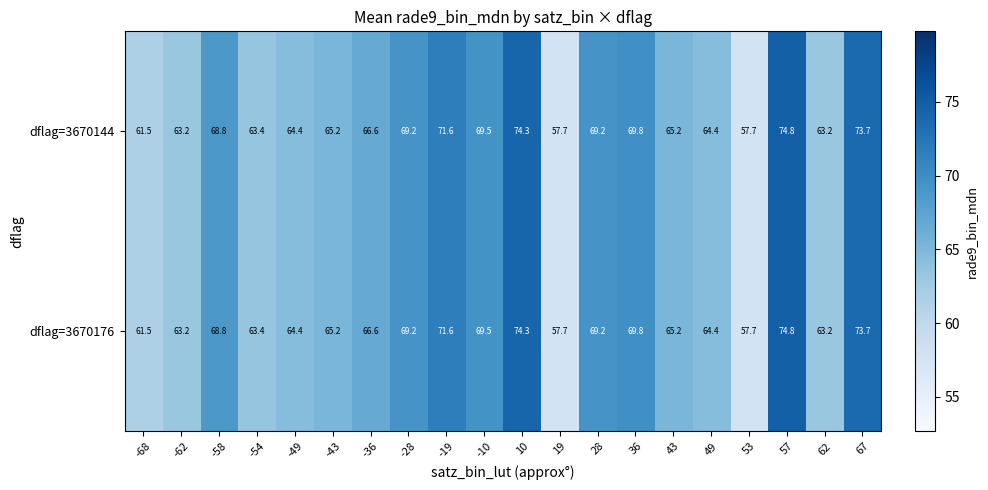

How many data points in dflag=3670144 are above 66?

10